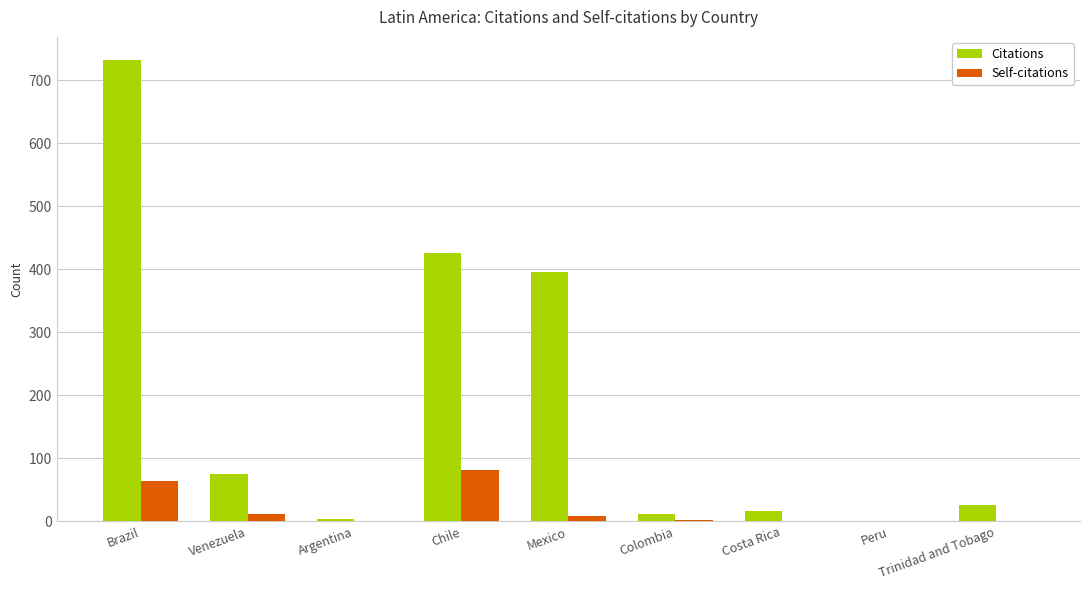

True or false: Citations has a value of 732 at Brazil.

True